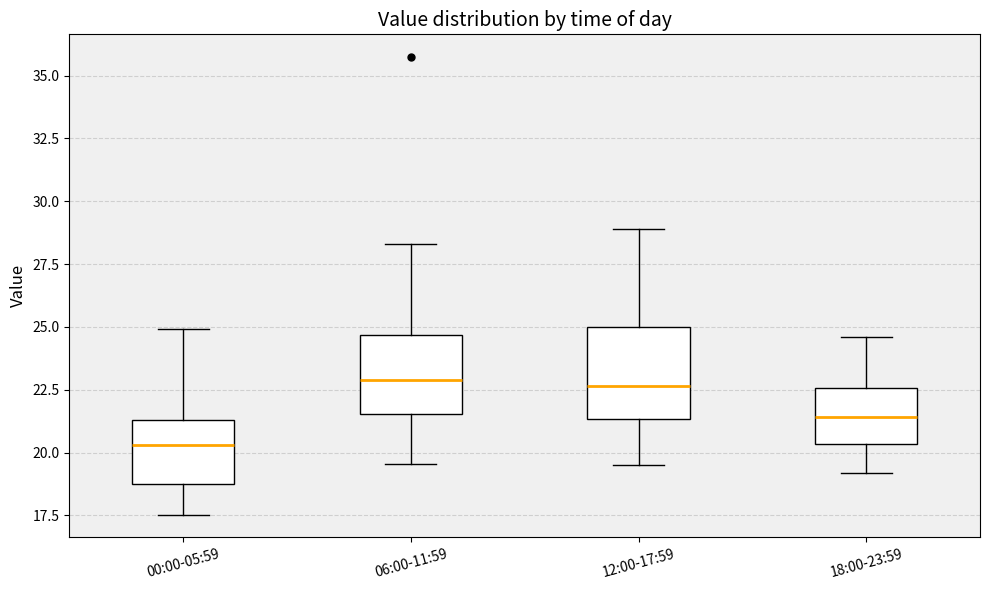

Which box is the tallest, from its lower edge to its upper edge?

12:00-17:59